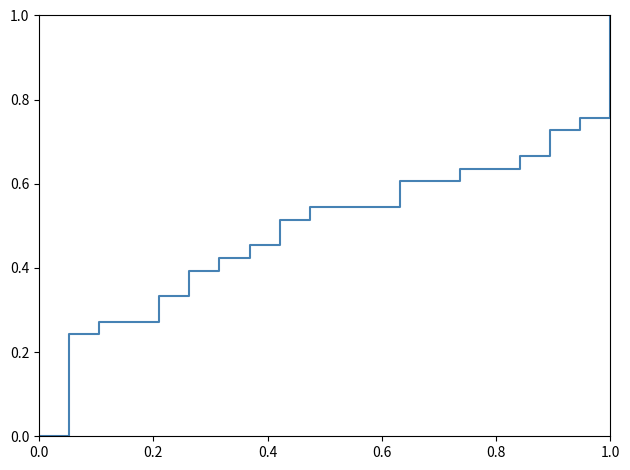

What is the difference between the maximum and minimum values?

1.0